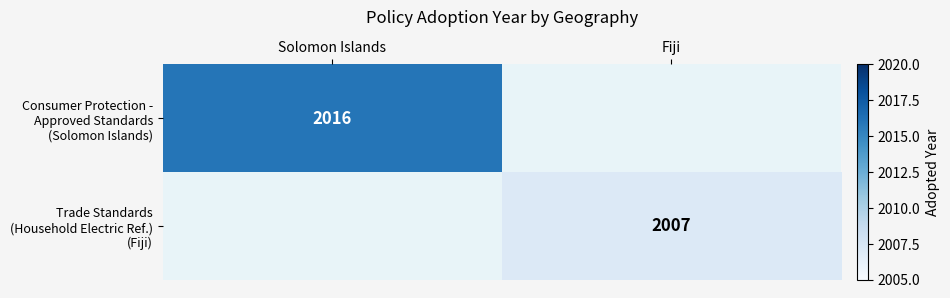

Rank the series by their average value, from highest to lowest.

Consumer Protection - Approved Standards (Solomon Islands), Trade Standards (Household Electric Ref.) (Fiji)